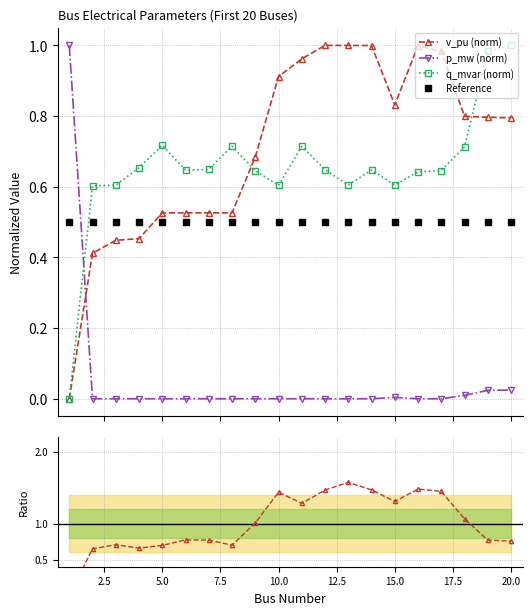

True or false: v_pu (norm) has more than 0 points higher than both neighbors.

True